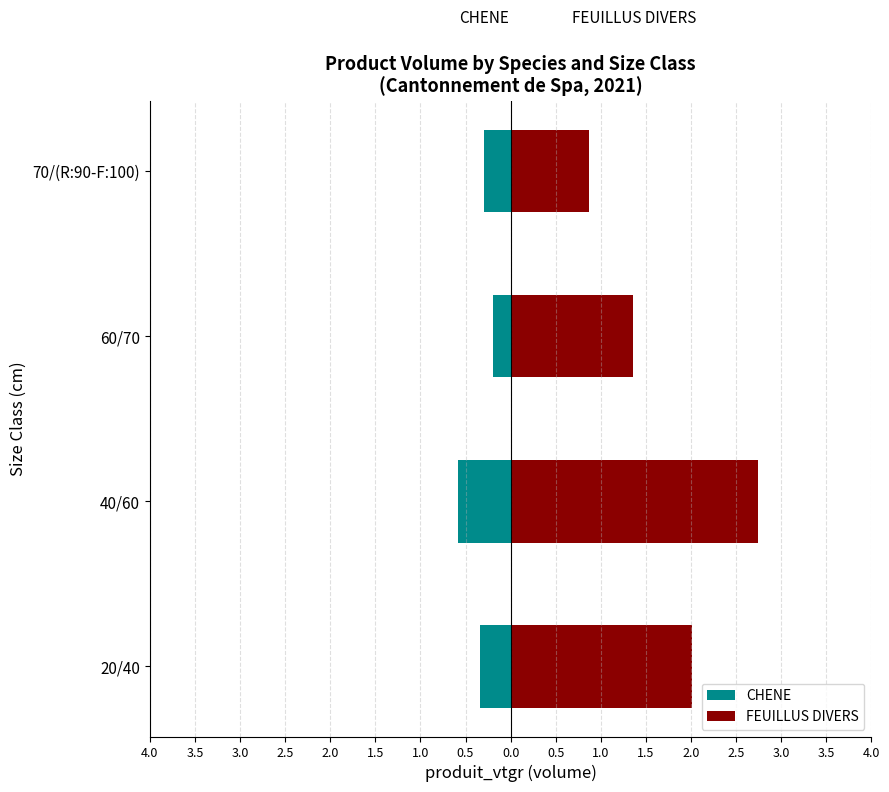

What is the average value of the FEUILLUS DIVERS series?

1.7